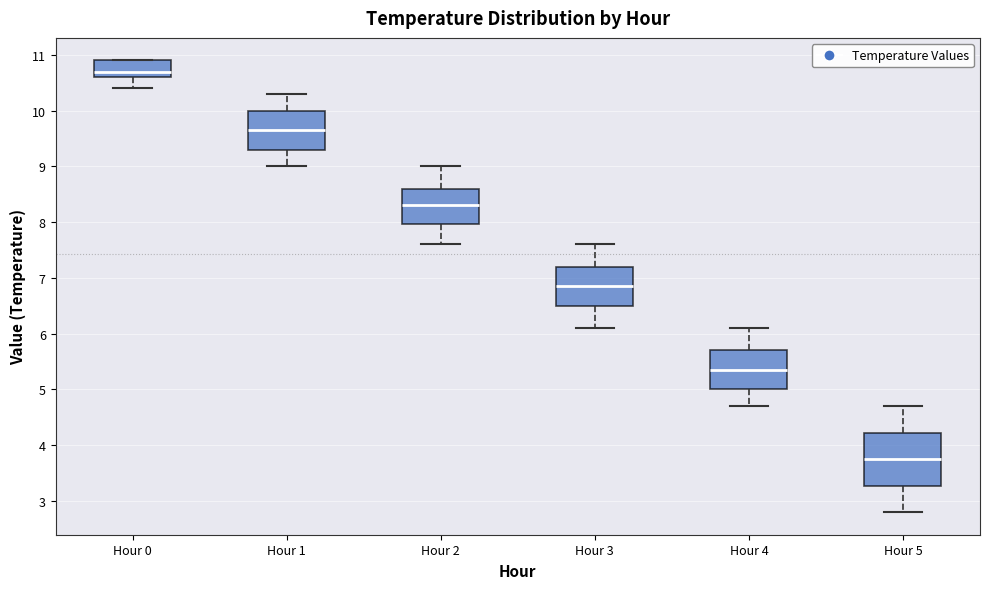

Reading left to right, read every box against the y-axis: the position of its median line, the range the box covers, and the ends of its whiskers. The values are not printed on the chart, so give them approximately, as read against the axis.

Hour 0: median 10.7, box 10.6 to 10.9, whiskers 10.4 to 10.9
Hour 1: median 9.7, box 9.3 to 10.0, whiskers 9.0 to 10.3
Hour 2: median 8.3, box 8.0 to 8.6, whiskers 7.6 to 9.0
Hour 3: median 6.9, box 6.5 to 7.2, whiskers 6.1 to 7.6
Hour 4: median 5.4, box 5.0 to 5.7, whiskers 4.7 to 6.1
Hour 5: median 3.8, box 3.3 to 4.2, whiskers 2.8 to 4.7